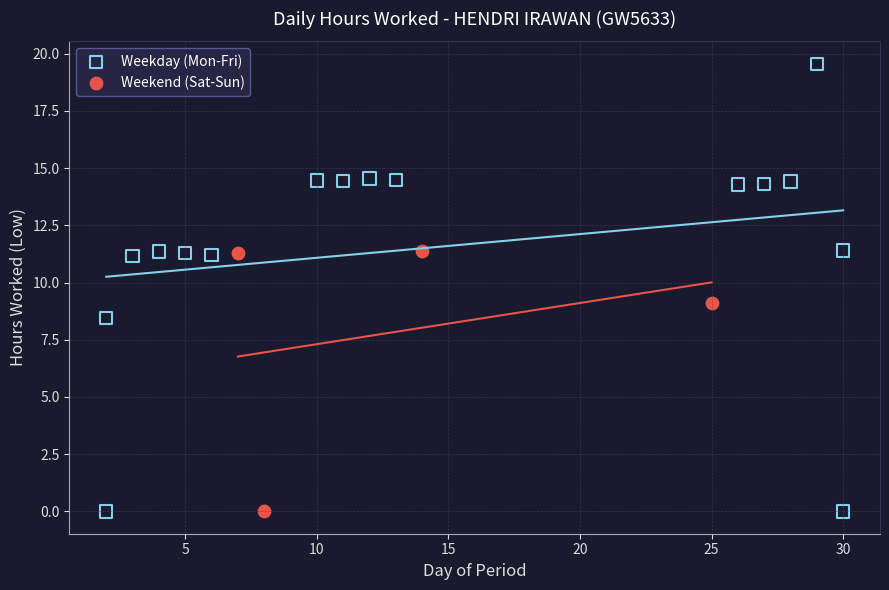

Which series has the widest spread of Y values?

Weekday (Mon-Fri)